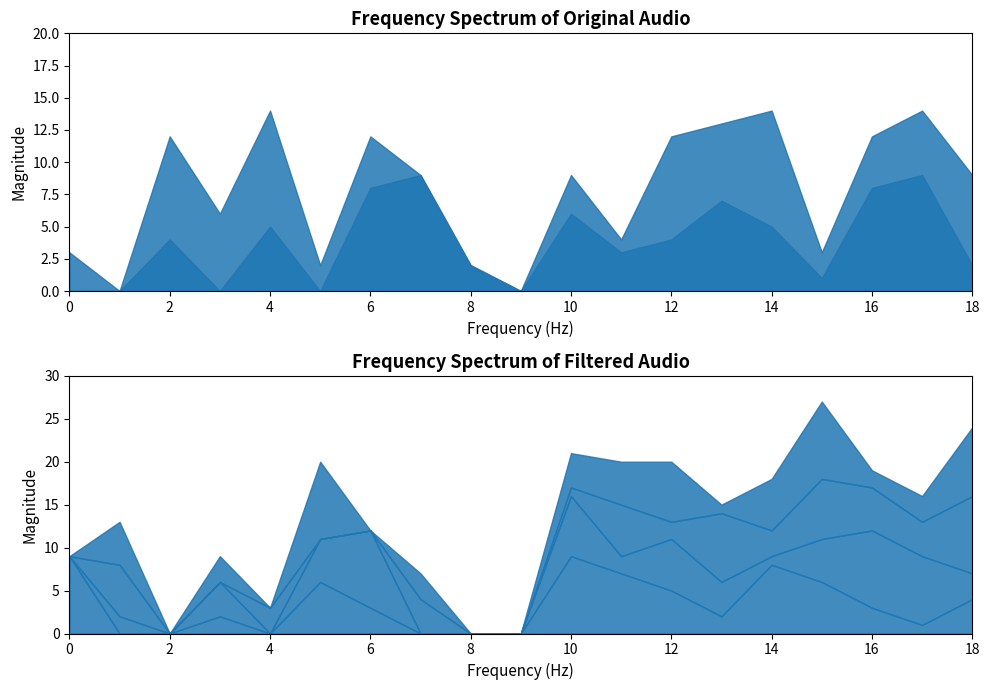

How many data points in col_3 are less than 3?

8